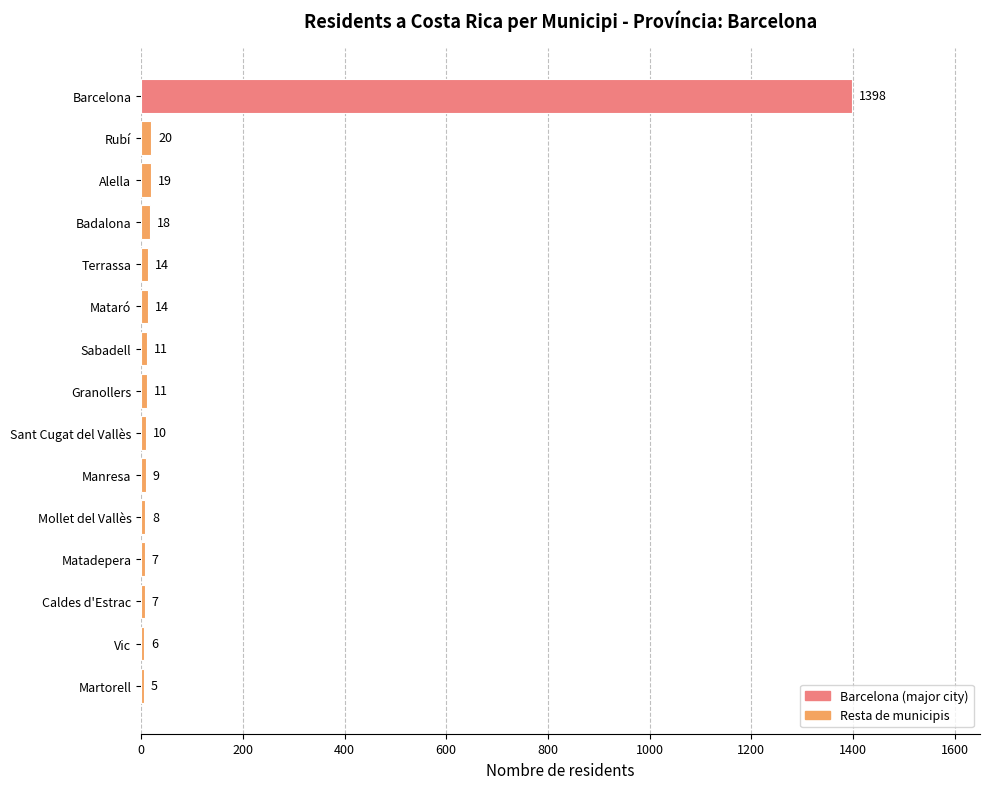

Between Badalona and Terrassa, which is larger?

Badalona